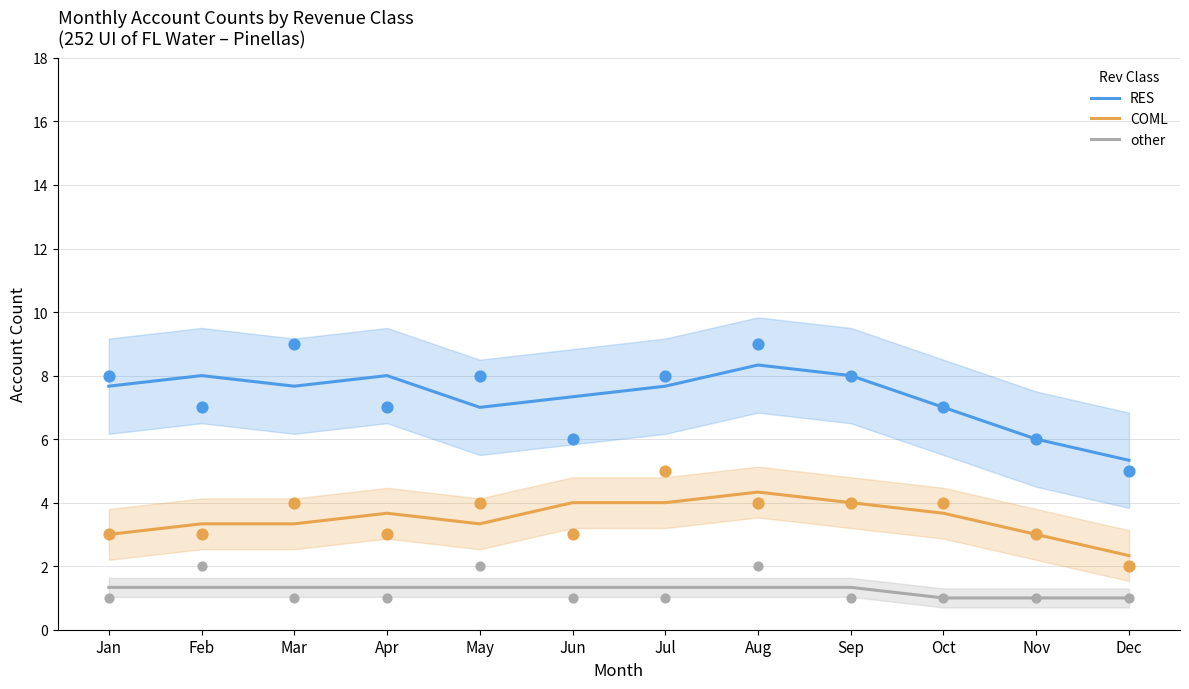

What are all the series names shown in the legend?

RES, COML, other